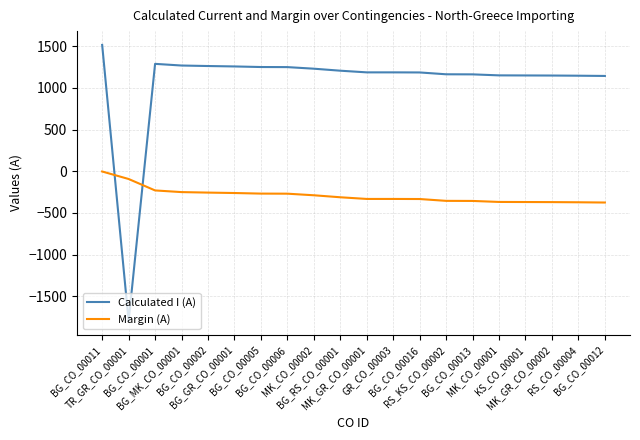

The Margin (A) series shows -356 at BG_CO_00013. True or false?

True